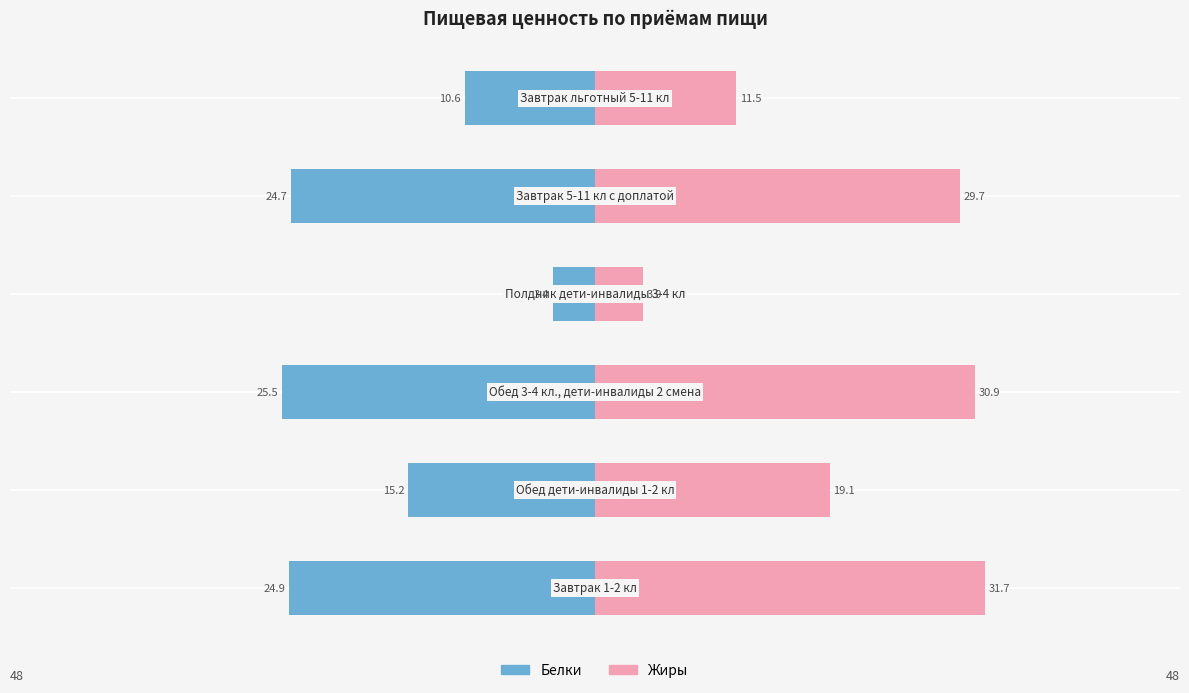

How many data points in Белки are above -15?

2